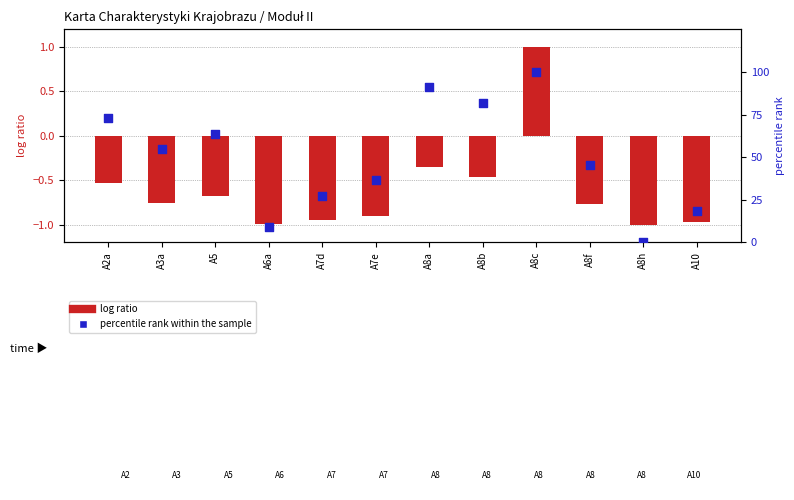

Which series contains the highest Y value?

percentile rank within the sample